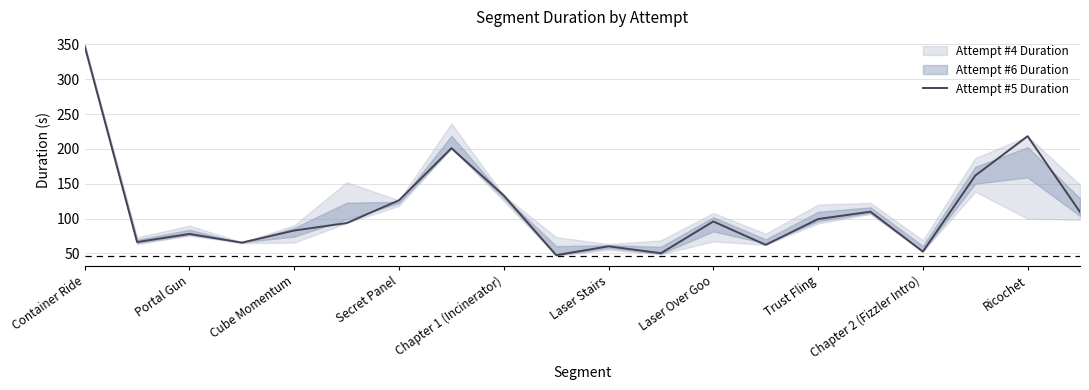

Which category has the highest value in the Attempt #5 Duration series?

Container Ride